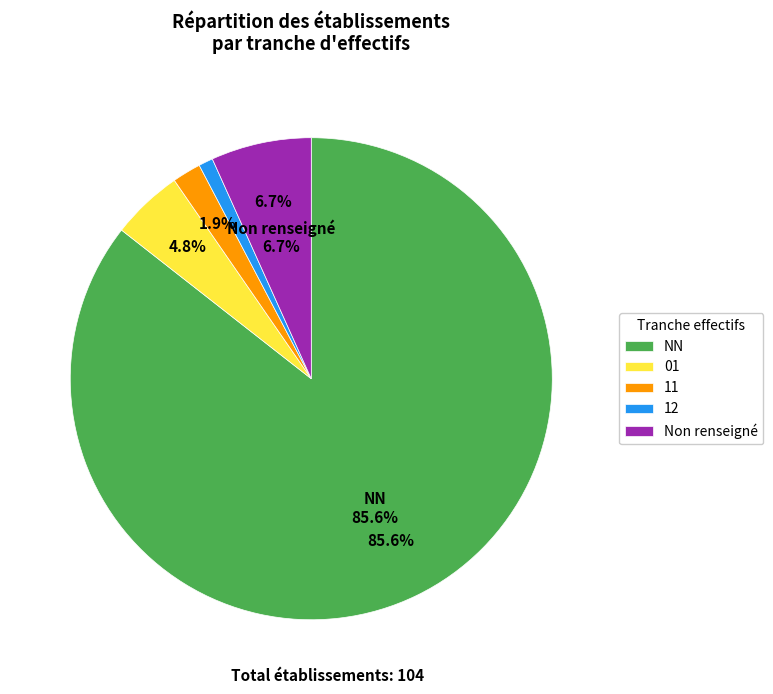

What percentage is NOT represented by NN?

14.4%